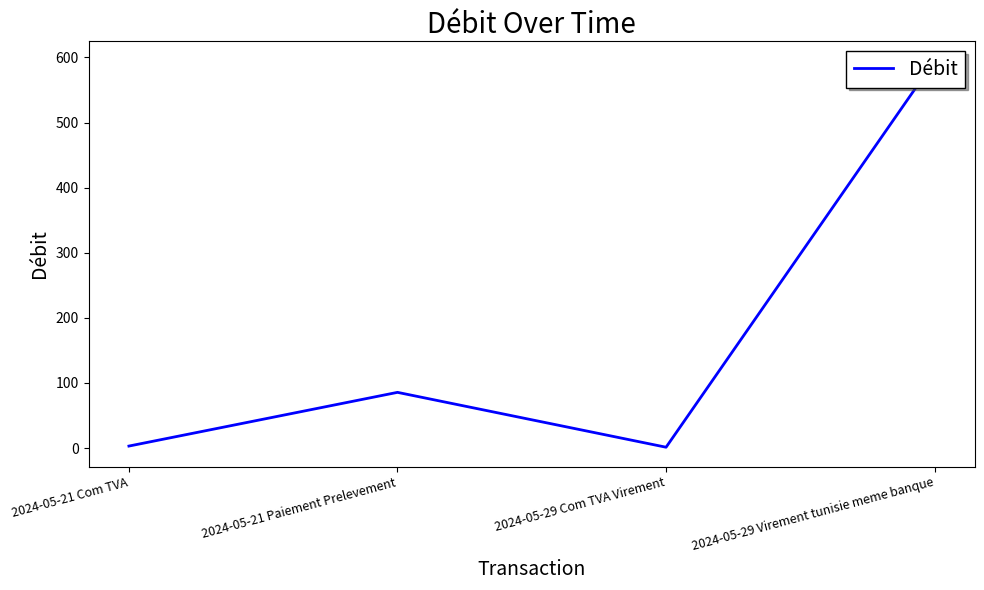

What is the maximum value shown in the chart?

595.0